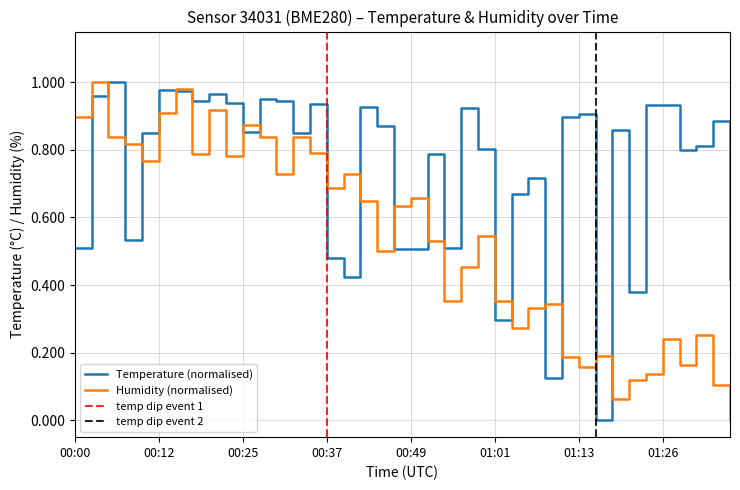

What position from the right is 01:33?

2